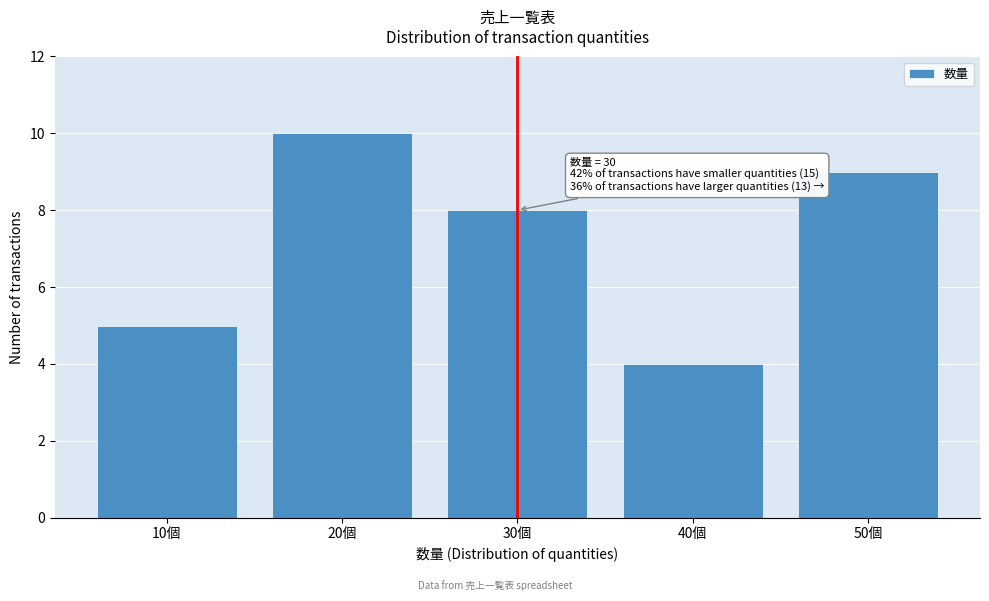

Reading right to left, transcribe all the data shown in this chart.

9	4	8	10	5